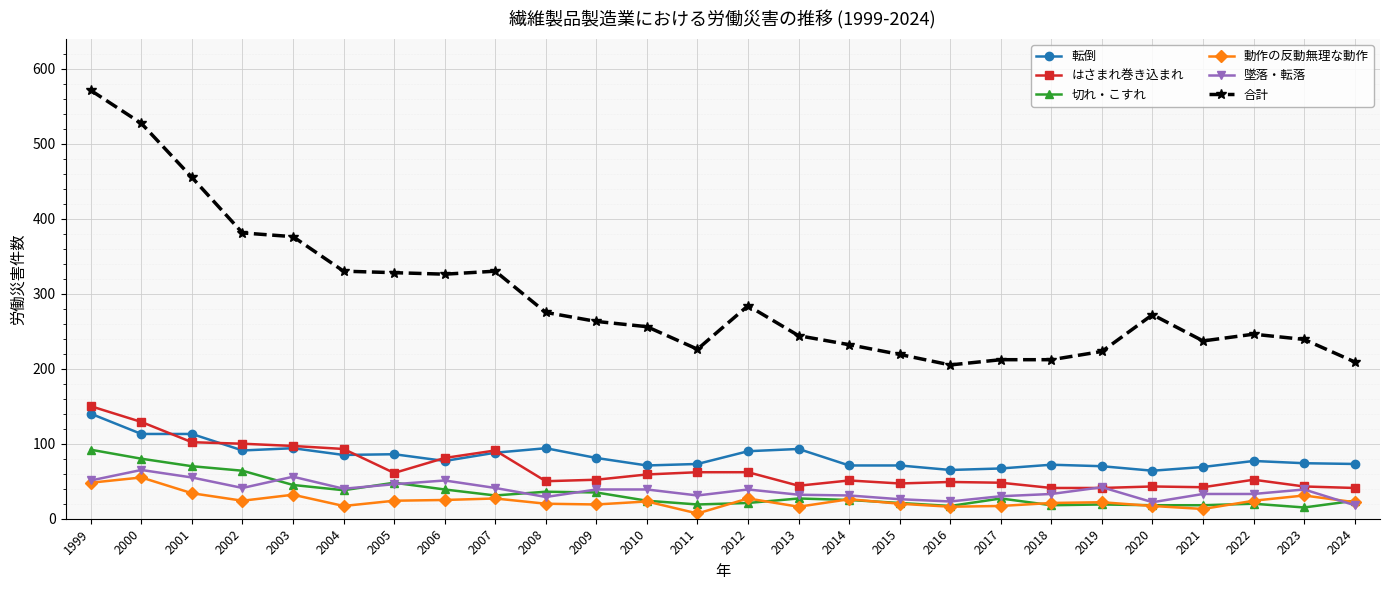

Which series has the largest total across all categories?

合計